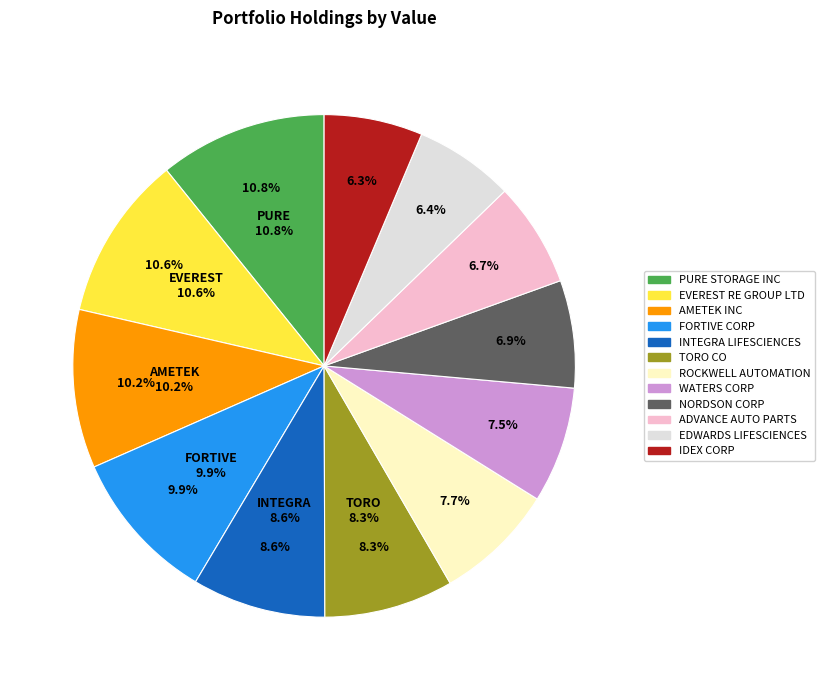

Is EDWARDS LIFESCIENCES the majority of the pie?

No